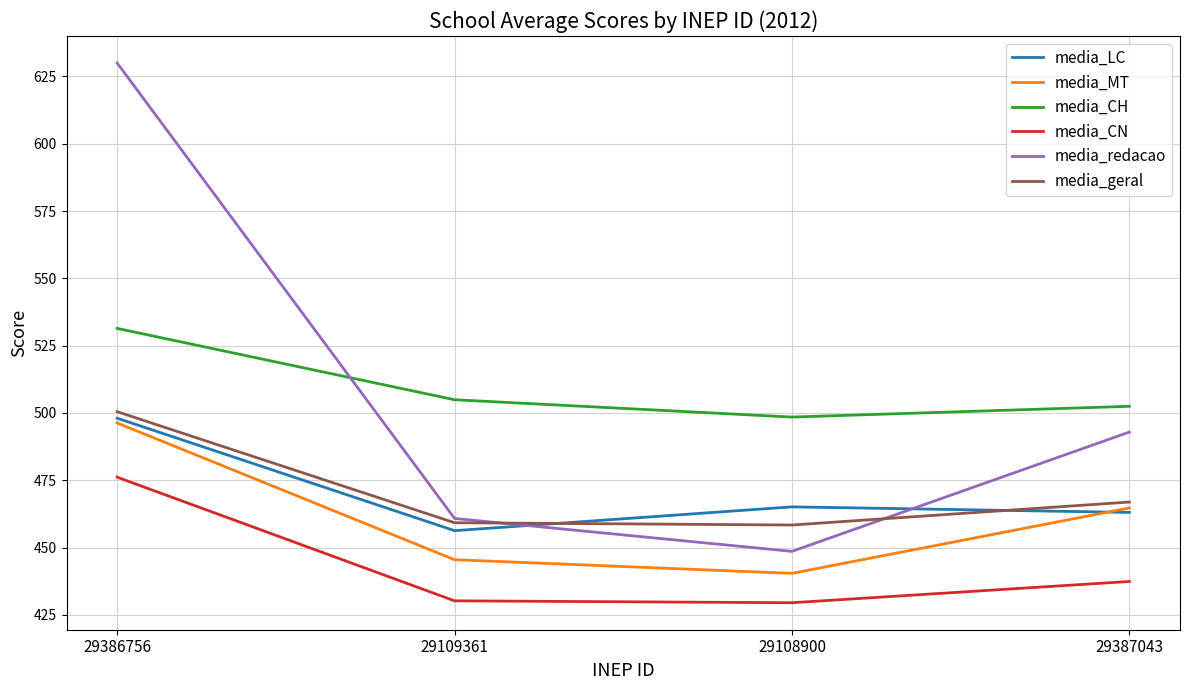

At which category is the sum across all series the highest?

29386756